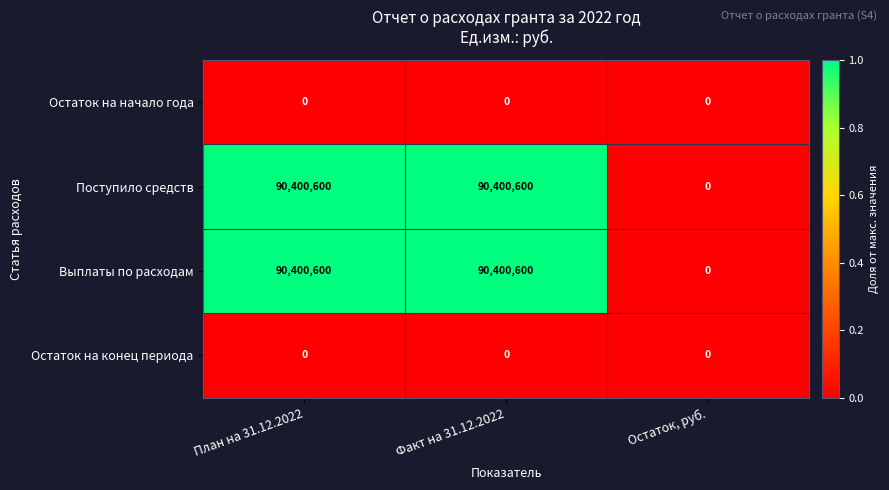

Reading left to right, transcribe all the data shown in this chart.

Остаток на начало года: 0	0	0
Поступило средств: 90400600	90400600	0
Выплаты по расходам: 90400600	90400600	0
Остаток на конец периода: 0	0	0